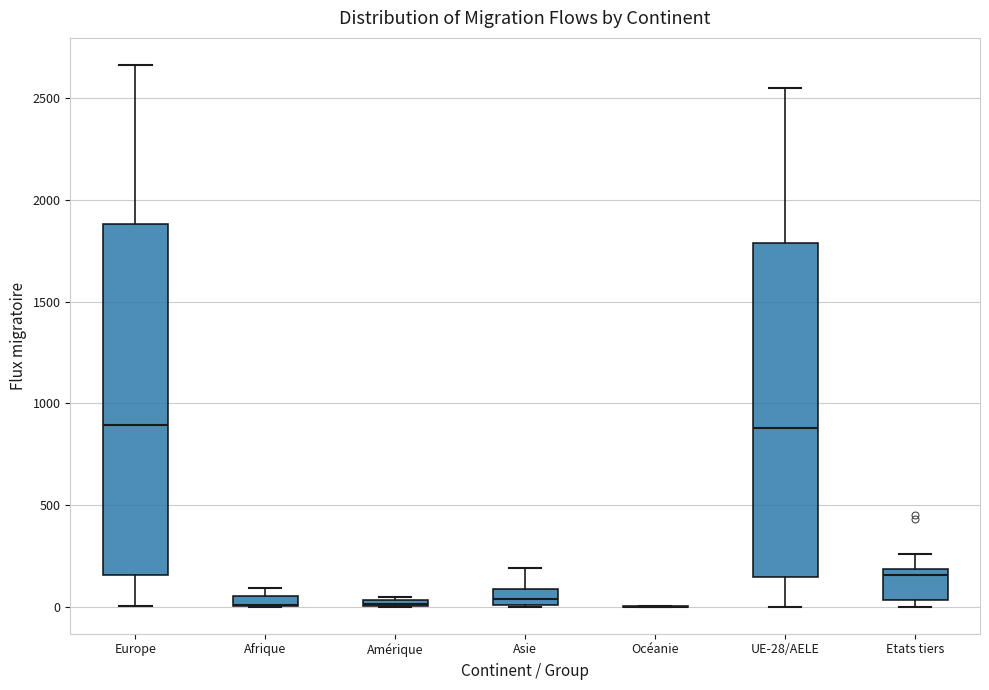

Where is the lower edge of the box for Etats tiers on the y-axis? The values are not printed on the chart, so give them approximately, as read against the axis.

50